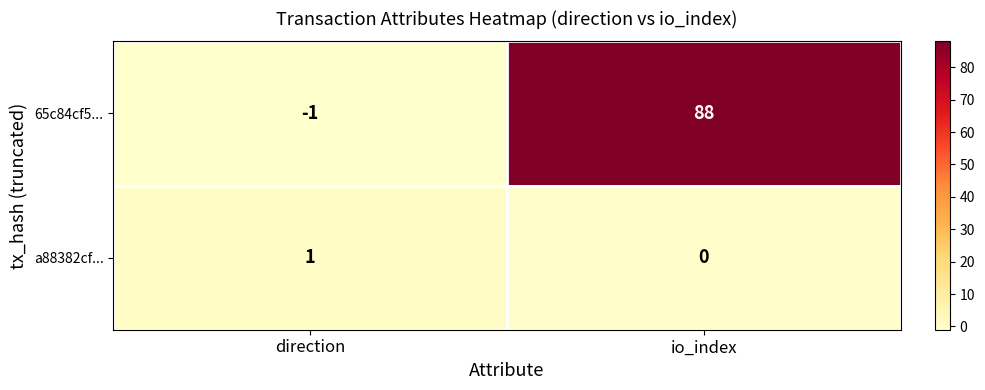

Which label corresponds to the smallest value in the chart?

direction